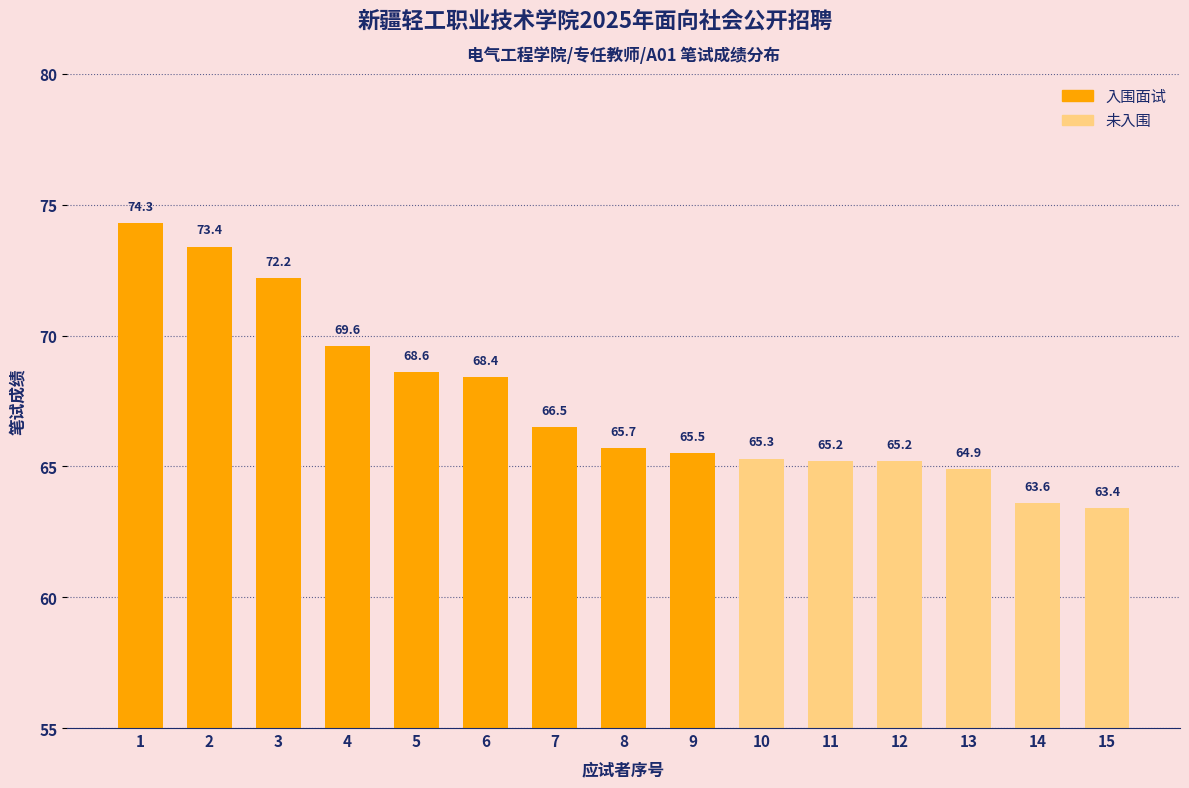

What is the difference between the second highest and minimum values?

10.0